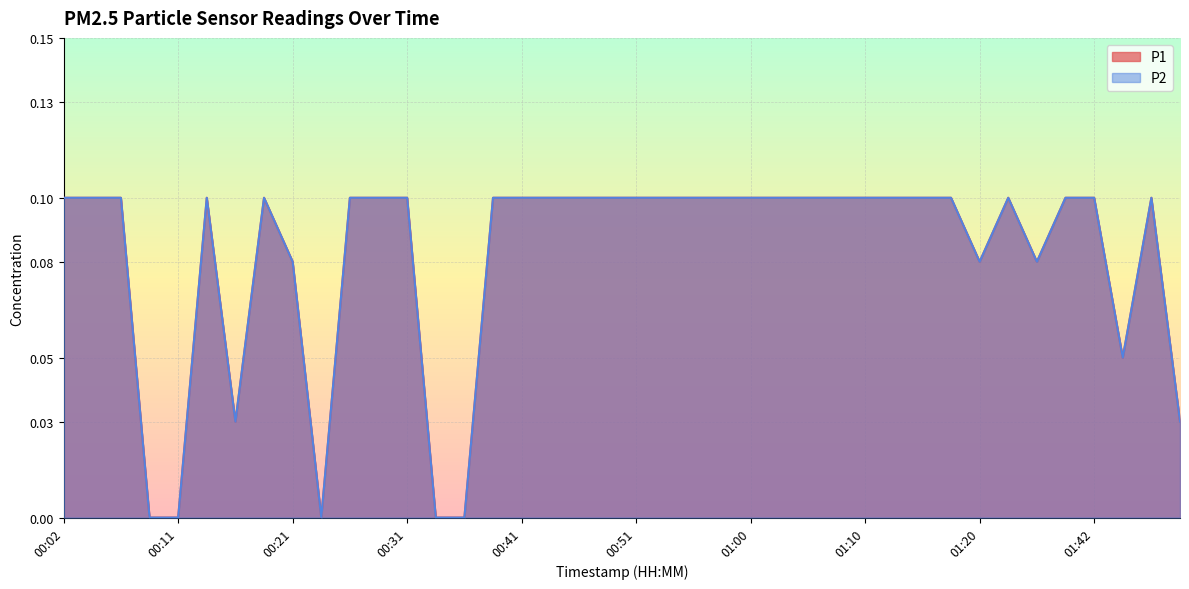

True or false: P1 and P2 intersect in this chart.

False